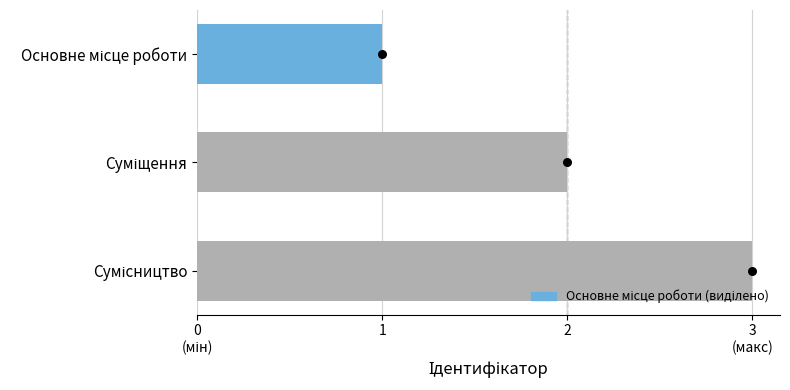

Between Основне місце роботи and Суміщення, which is larger?

Суміщення